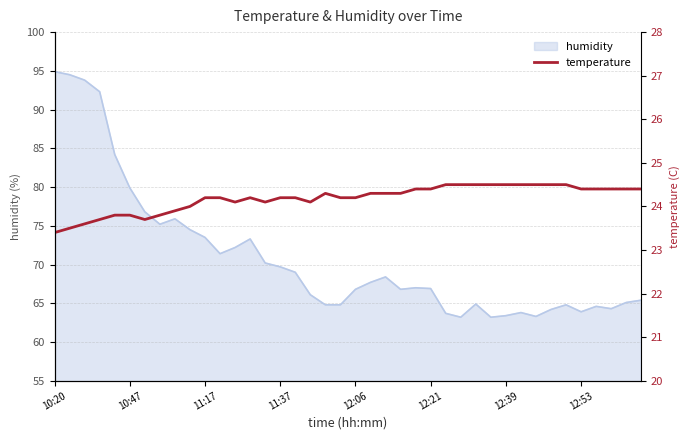

The value at 17 is 41.4. True or false?

False